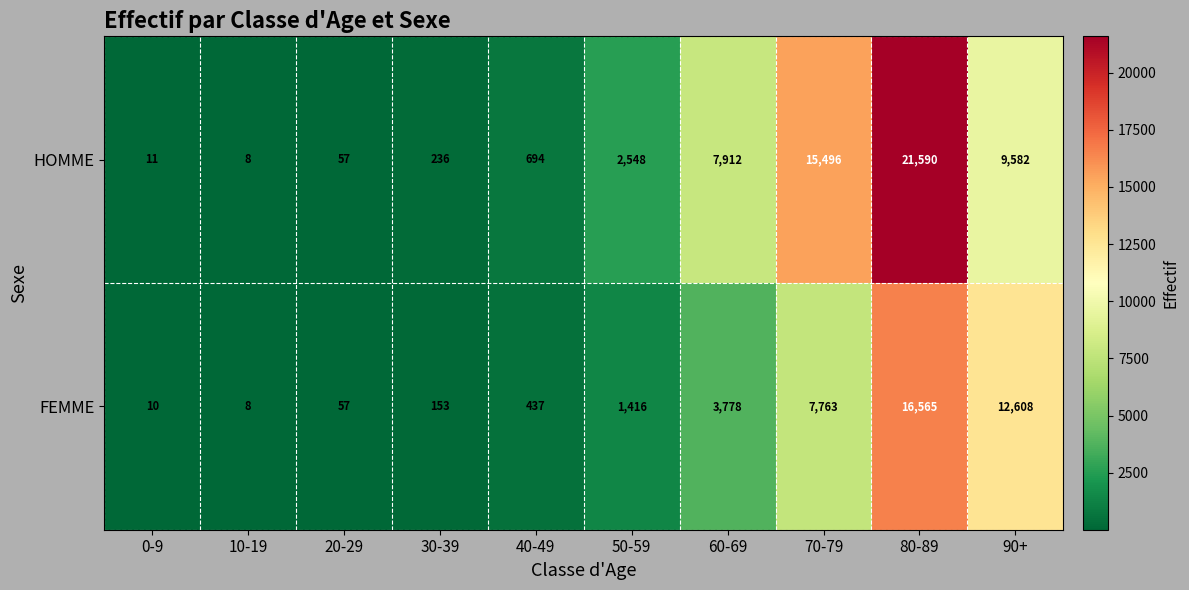

What is the total value across all series at 90+?

22190